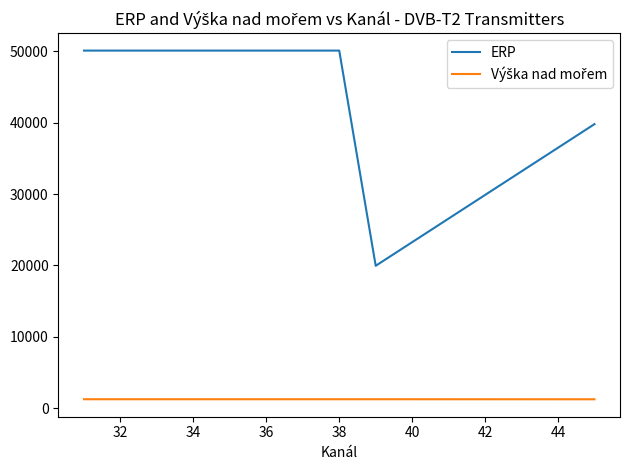

True or false: ERP has more than 1 interior local peaks.

False